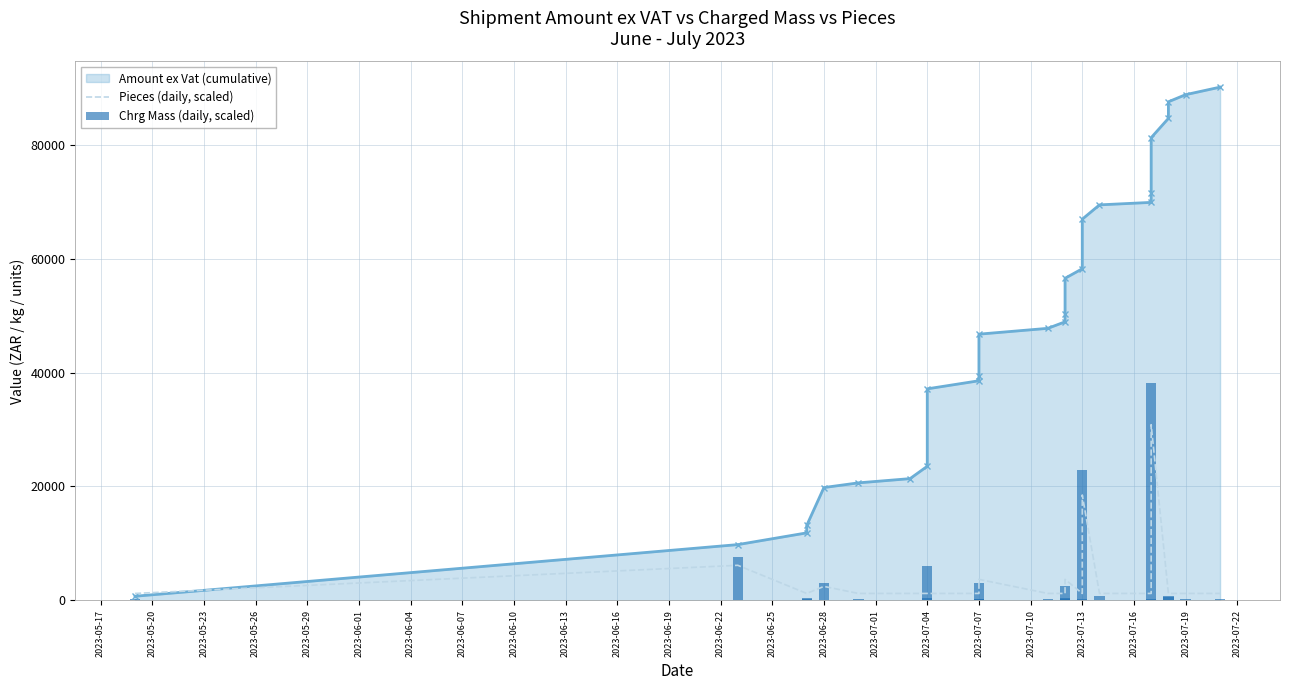

How many bars are there in total?

52